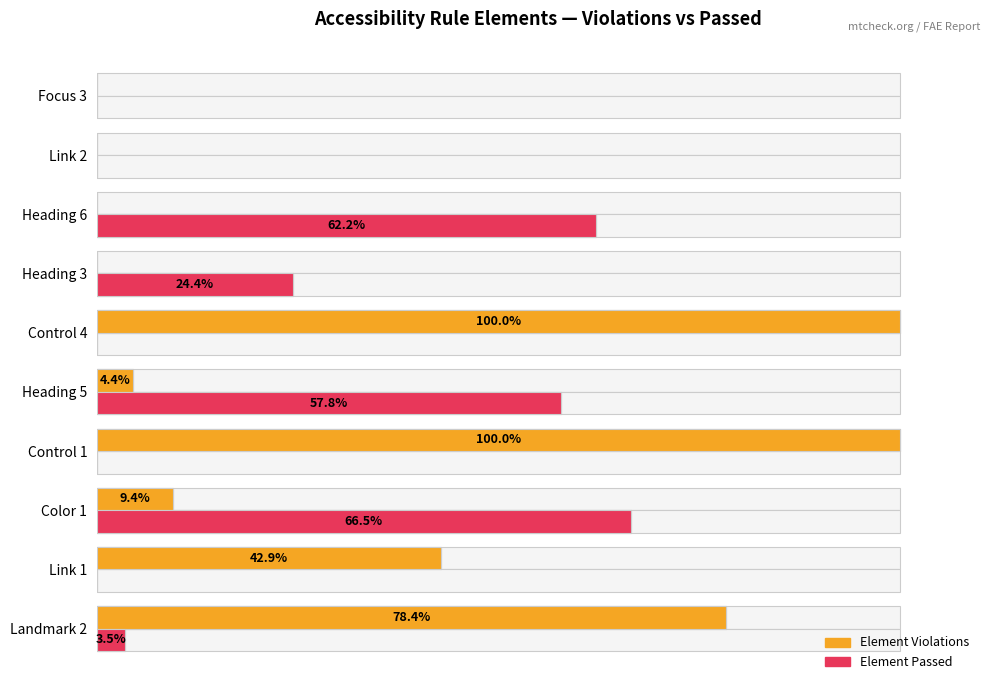

Is the value of Element Violations at Landmark 2 greater than the value of Element Passed at Focus 3?

Yes